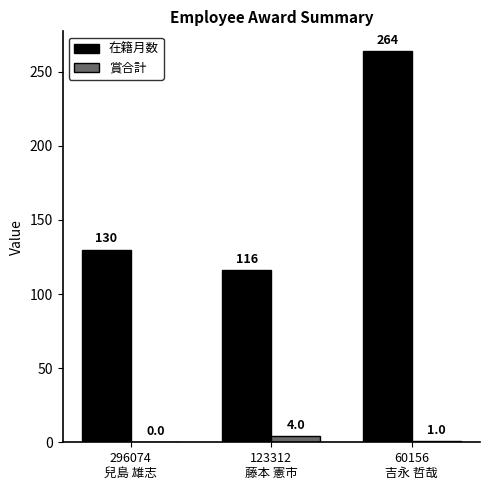

What is the spread (max minus min) of values at 296074
兒島 雄志?

130